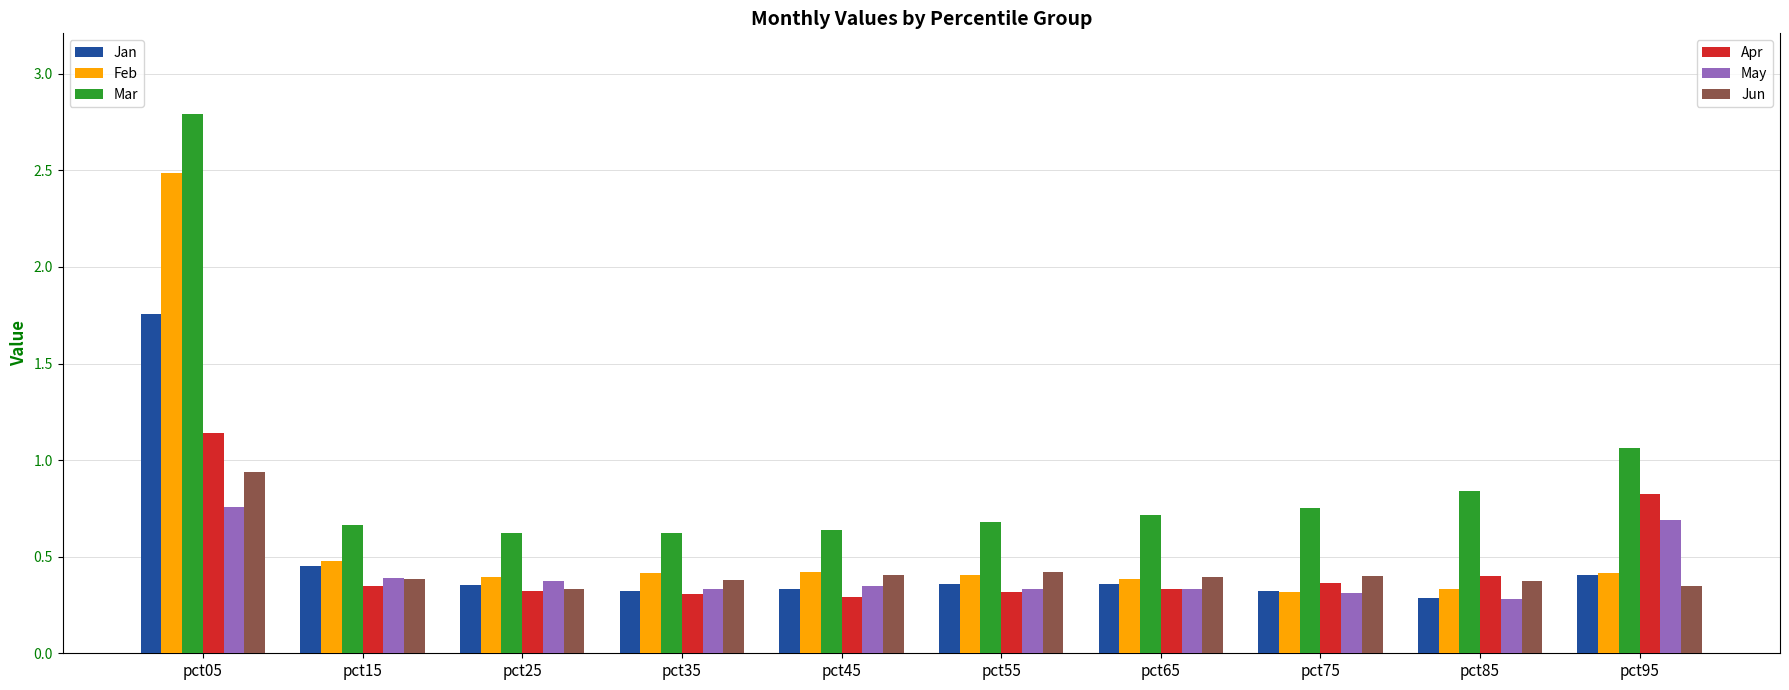

What is the difference between the highest and lowest values at pct05?

2.0